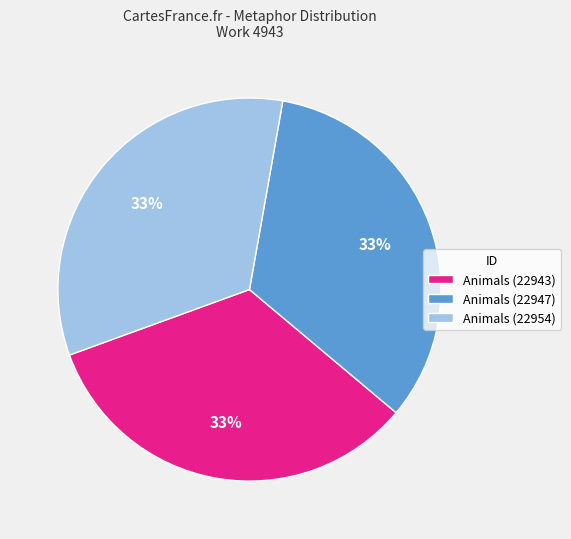

To the nearest percent, what is the combined percentage of Animals (22954) and Animals (22947)?

67%